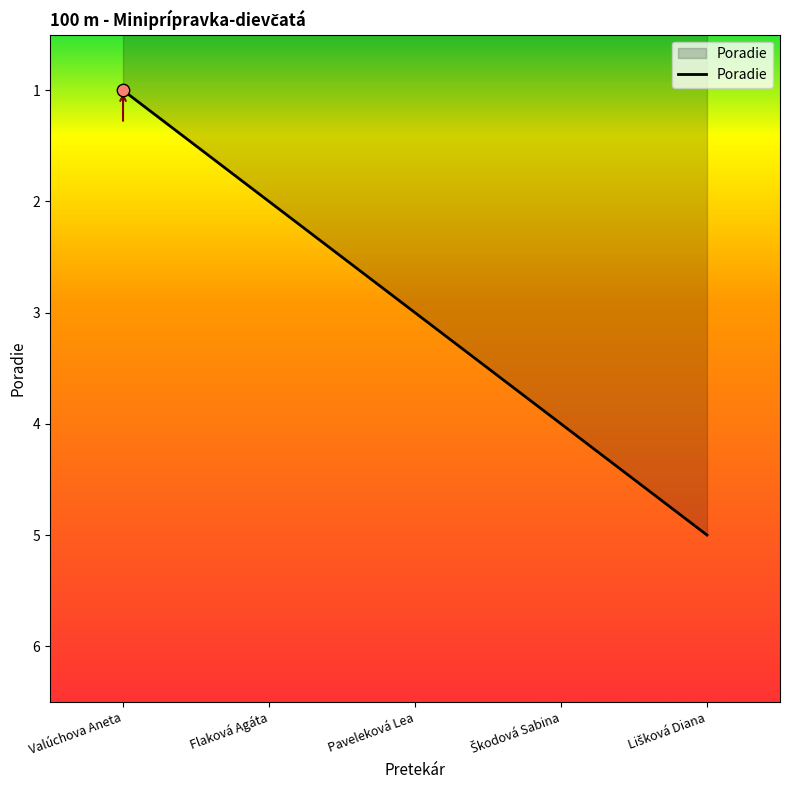

What is the change in value from Valúchova Aneta to Paveleková Lea?

+2